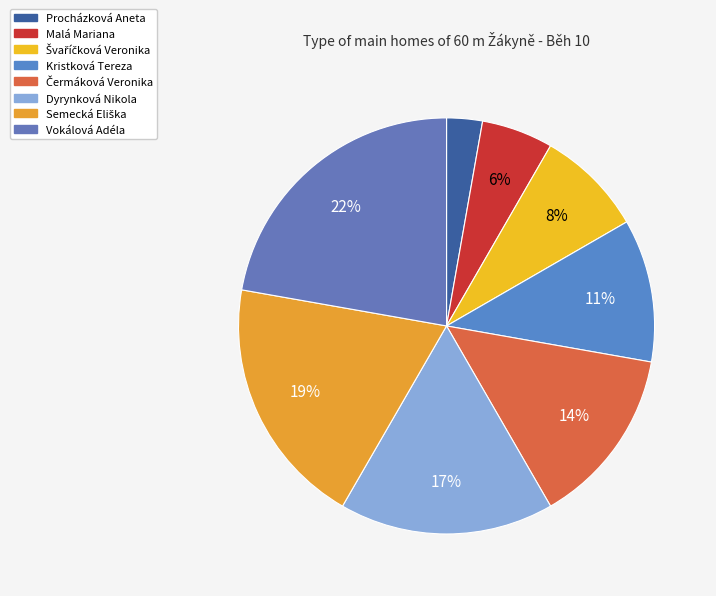

Is the sum of Semecká Eliška and Vokálová Adéla greater than half?

No